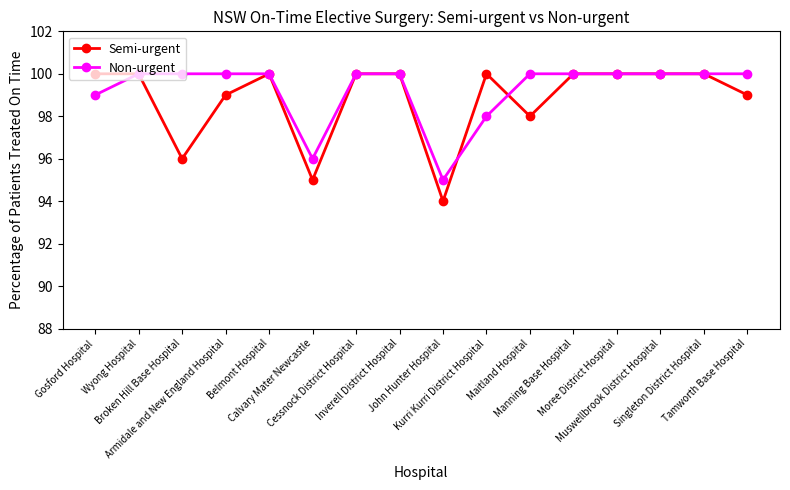

True or false: Semi-urgent has more than 1 points higher than both neighbors.

True